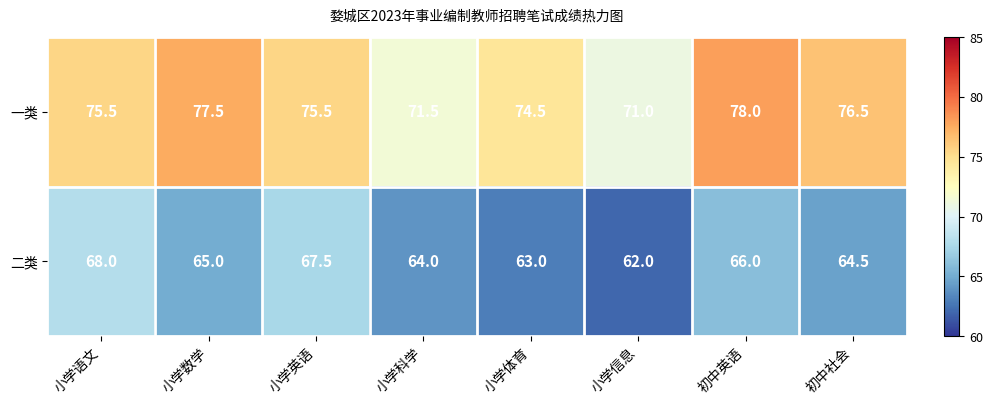

What is the total value across all series at 小学语文?

143.5